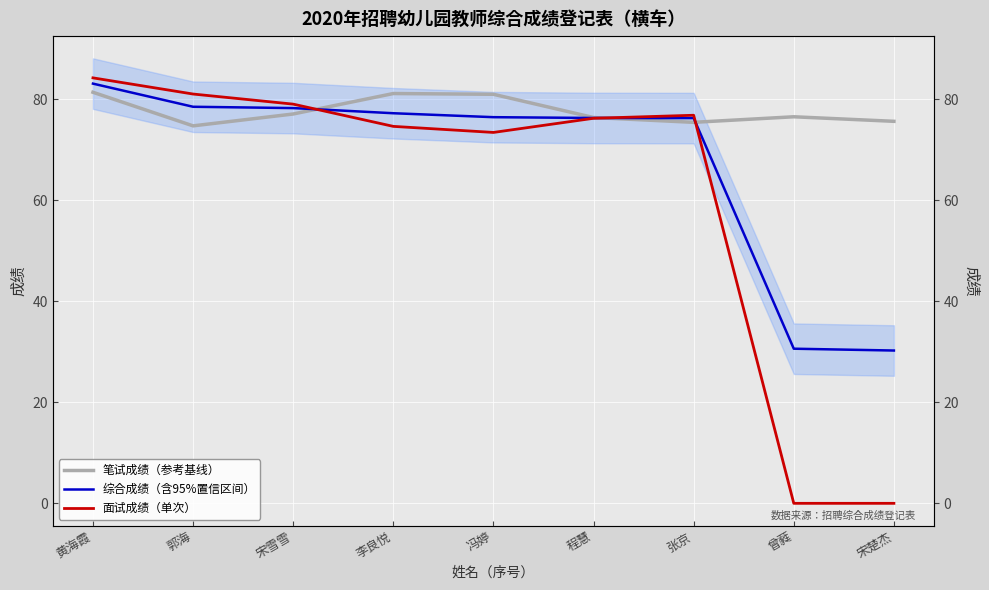

After their last crossing, which series has the higher values: 面试成绩（单次） or 笔试成绩（参考基线）?

笔试成绩（参考基线）